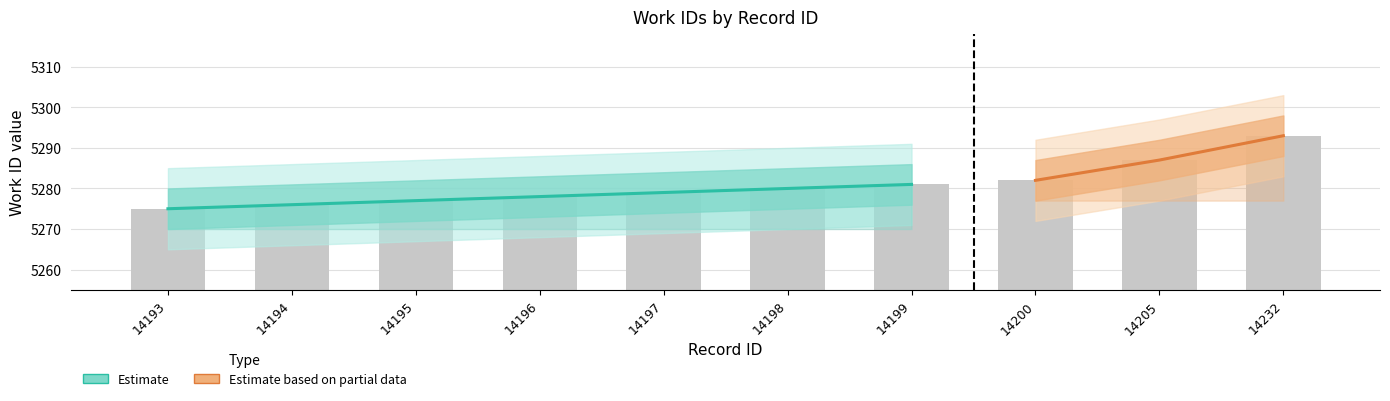

Reading left to right, list all the values displayed in this chart.

5275	5276	5277	5278	5279	5280	5281	5282	5287	5293